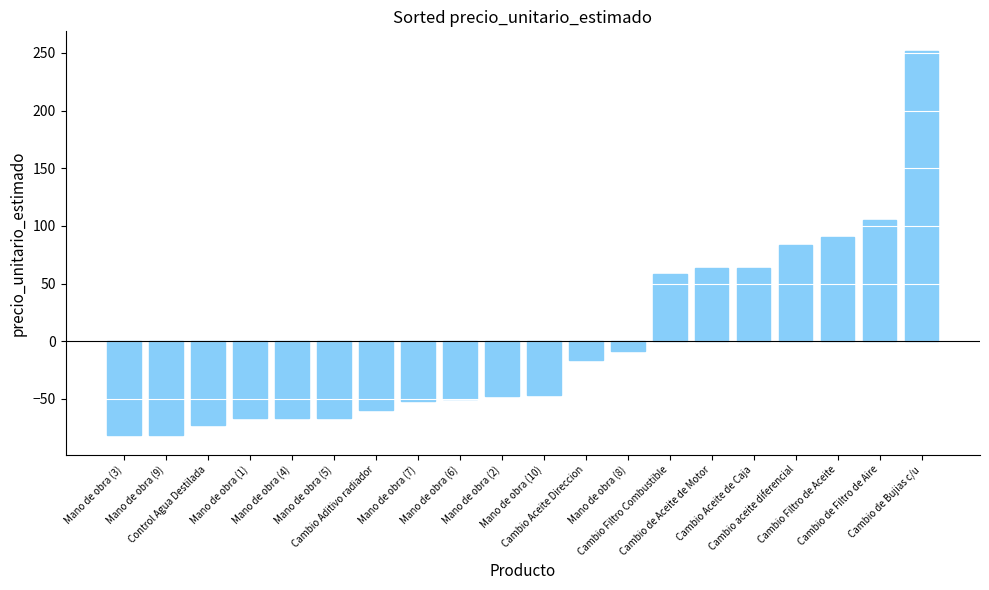

How many values are below -46?

11